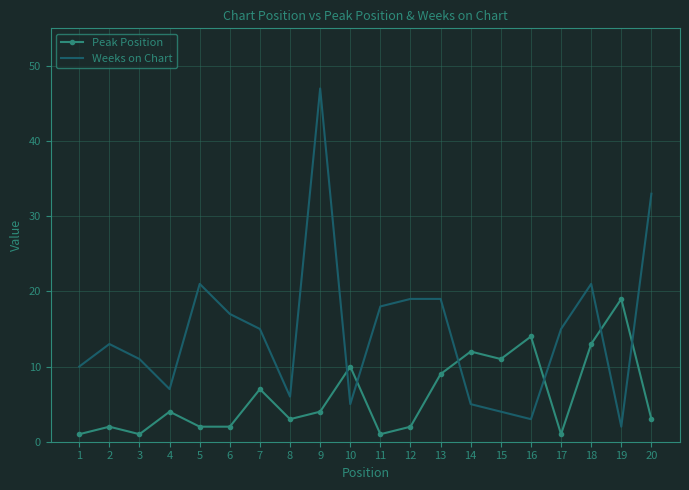

True or false: Weeks on Chart and Peak Position intersect in this chart.

True